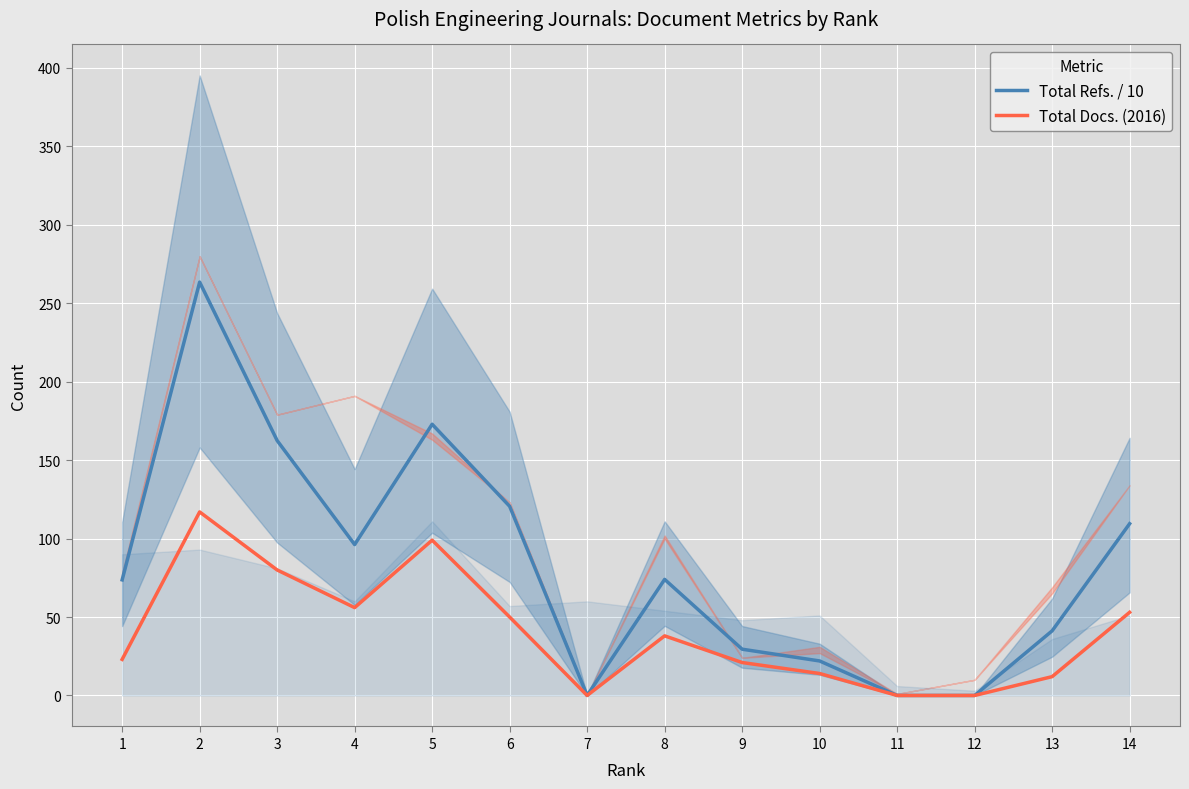

What are all the series names shown in the legend?

Total Refs. / 10, Total Docs. (2016)